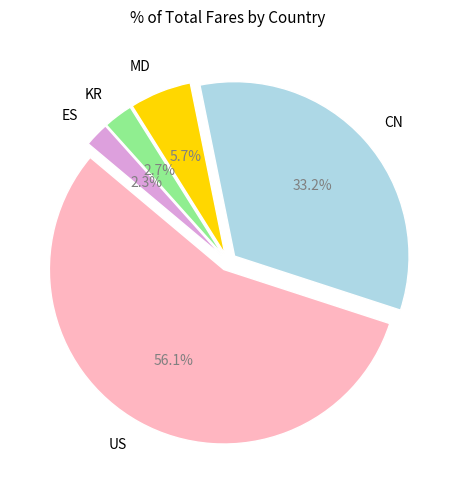

Rank the categories by value from lowest to highest.

ES, KR, MD, CN, US